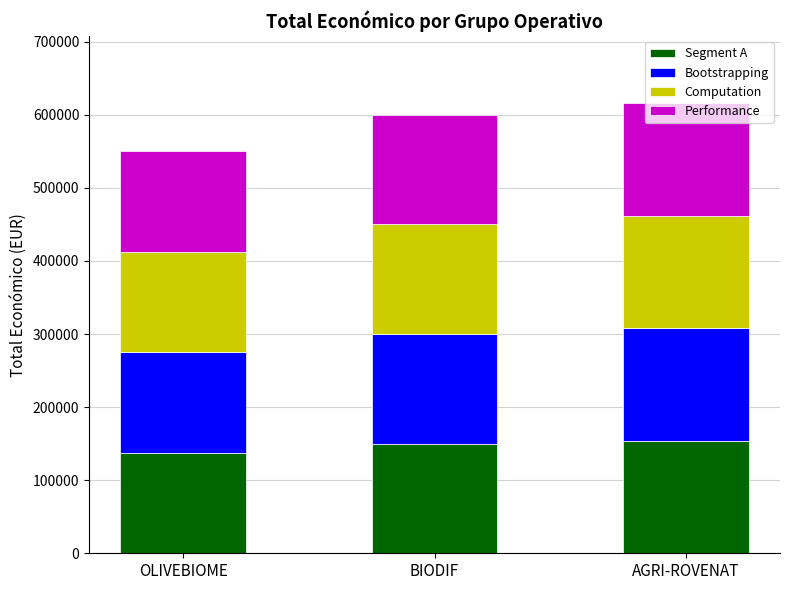

What is the sum of the Segment A values at BIODIF and OLIVEBIOME?

287509.5